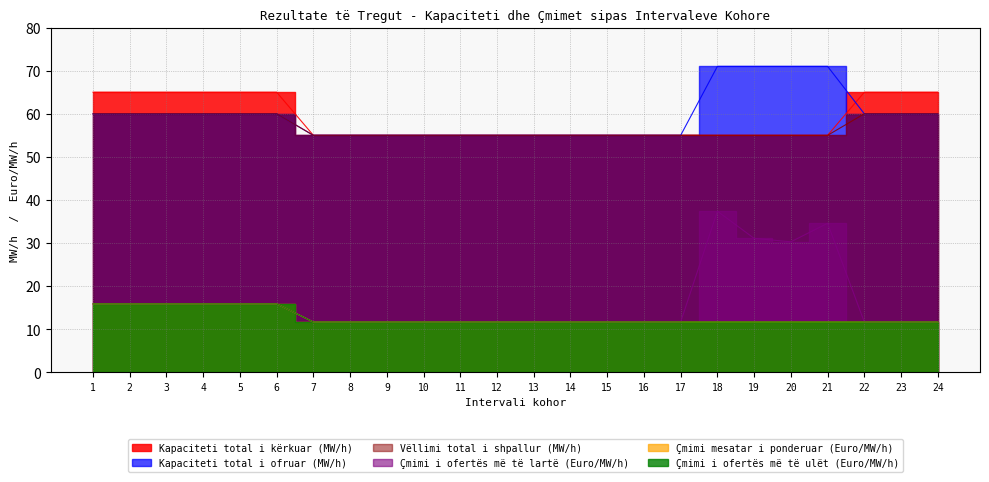

What is the difference between the maximum and minimum values in the Çmimi i ofertës më të lartë (Euro/MW/h) series?

25.7